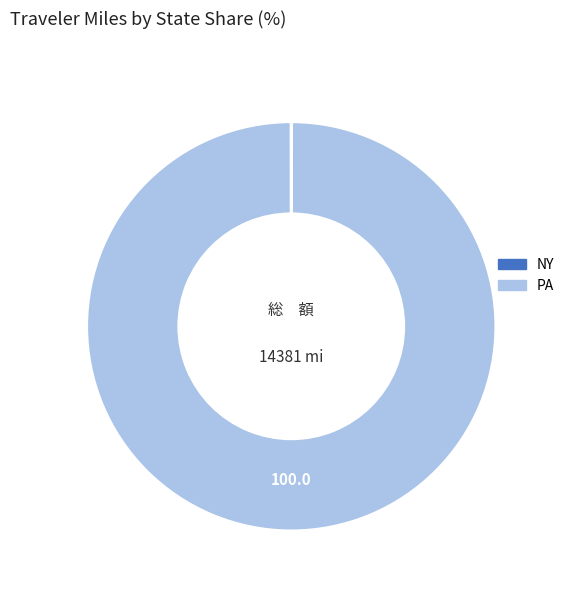

Does any single category account for the majority?

Yes